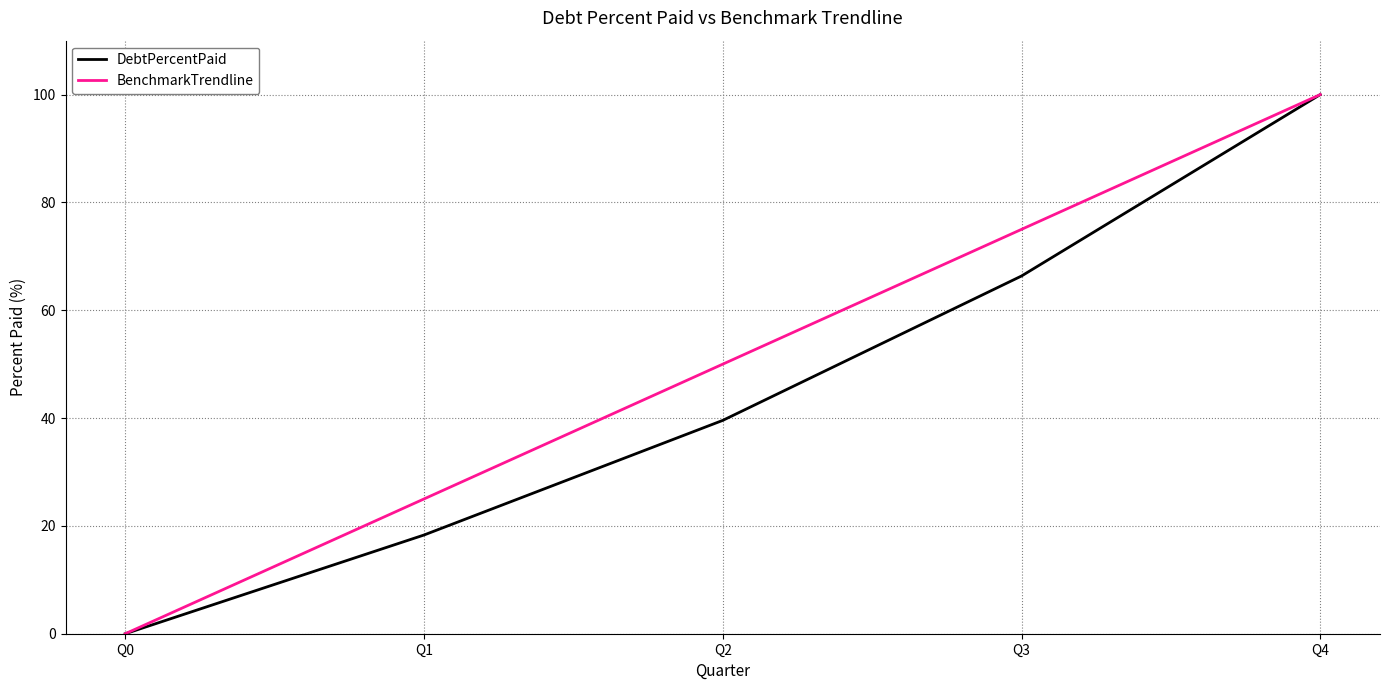

At which label is BenchmarkTrendline closest to 50?

Q2